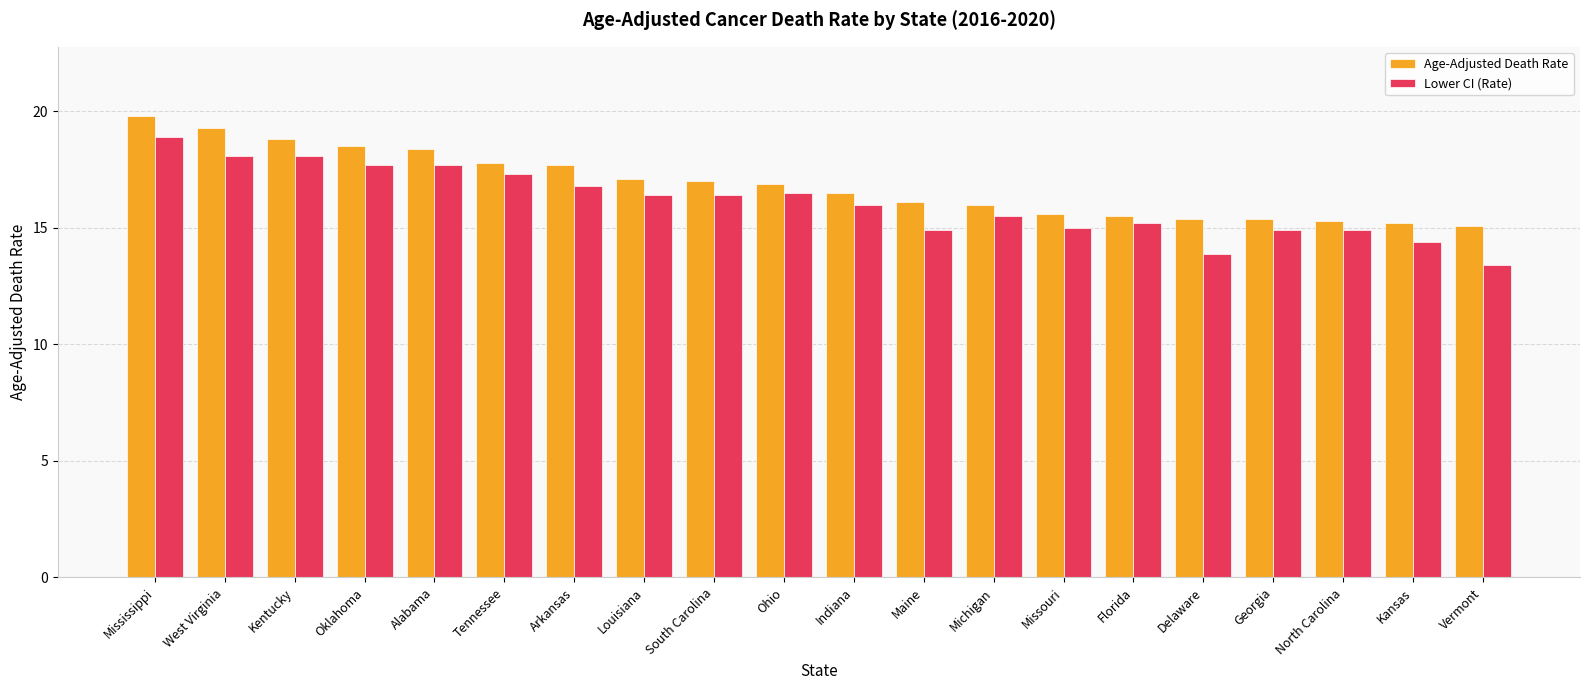

Is it true that Age-Adjusted Death Rate equals 16.1 at Maine?

True